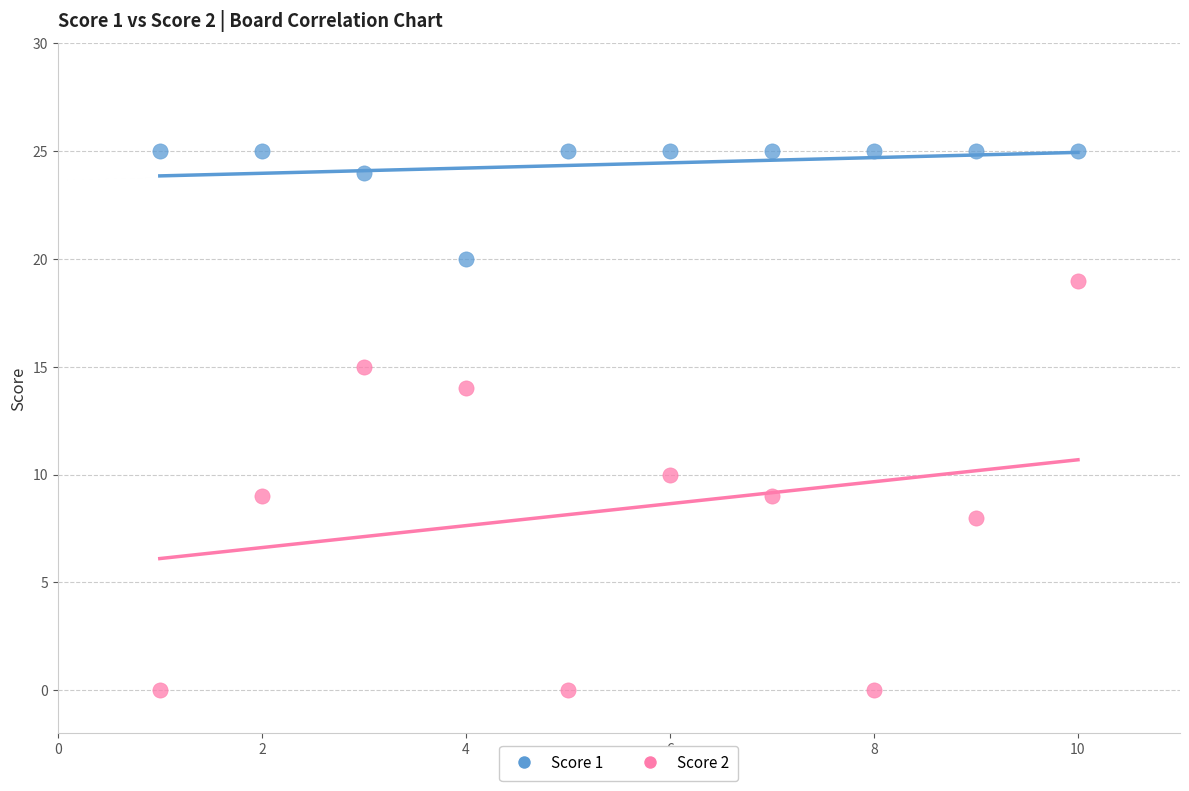

What is the X range (max minus min) for the scatter plot?

9